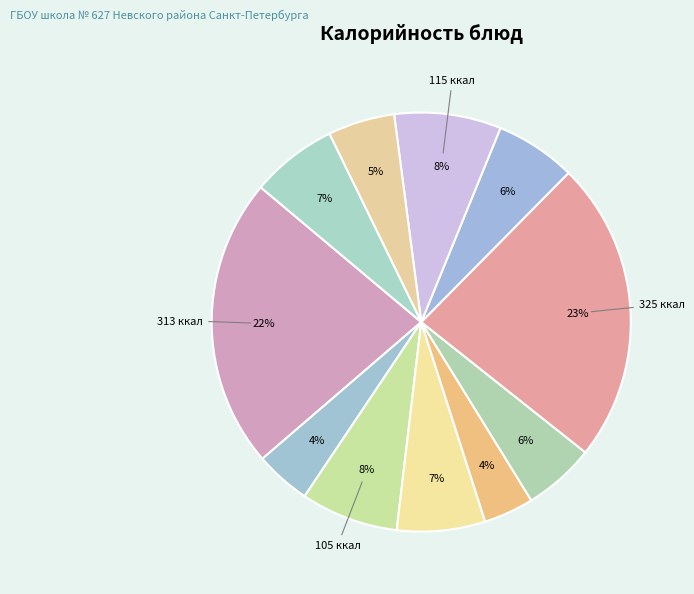

How many segments does this pie chart have?

11